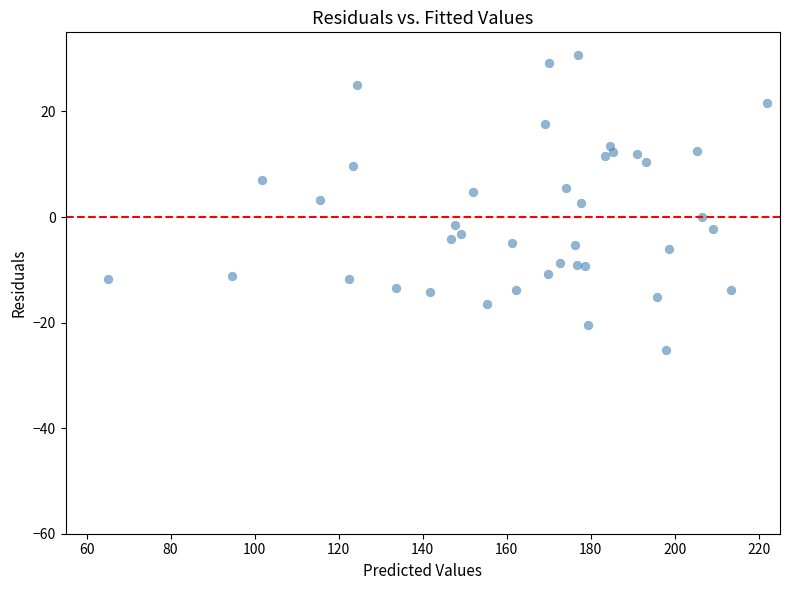

What is the range of X values (max minus min)?

156.8